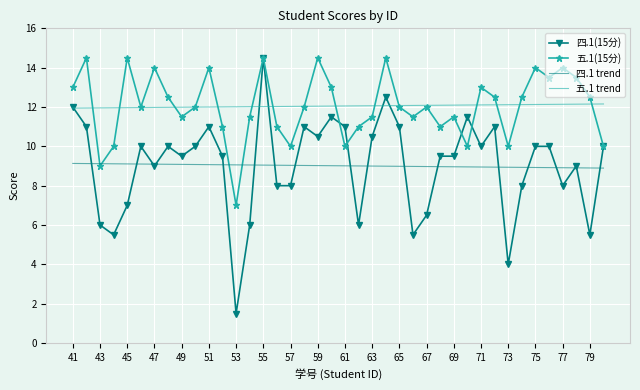

What is the greatest value displayed?

14.5